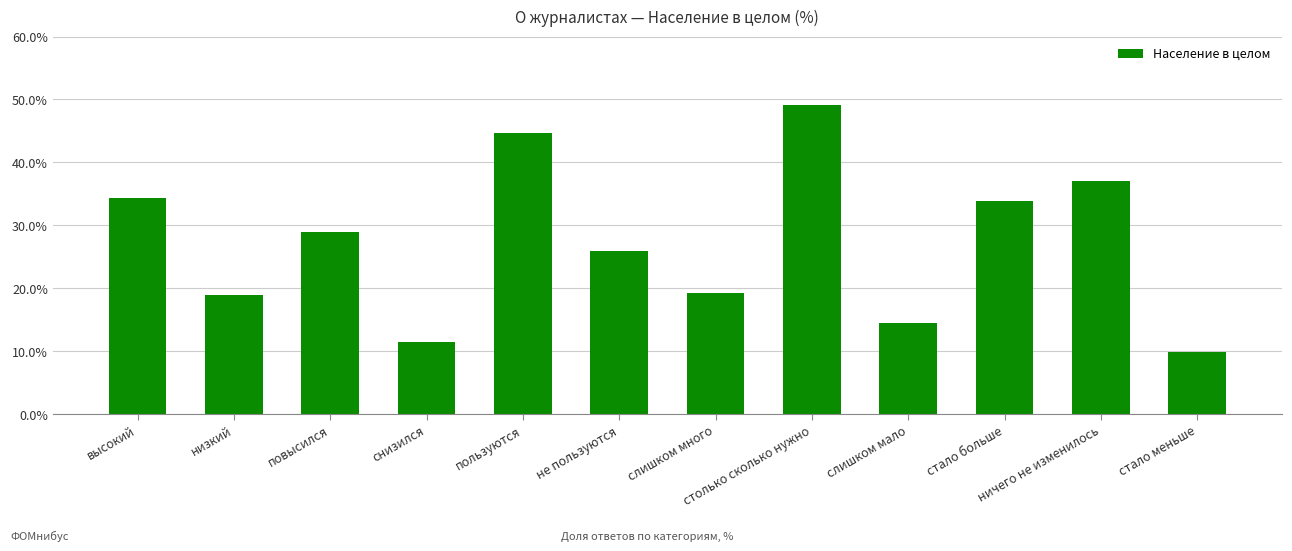

Count the number of categories in the chart.

12